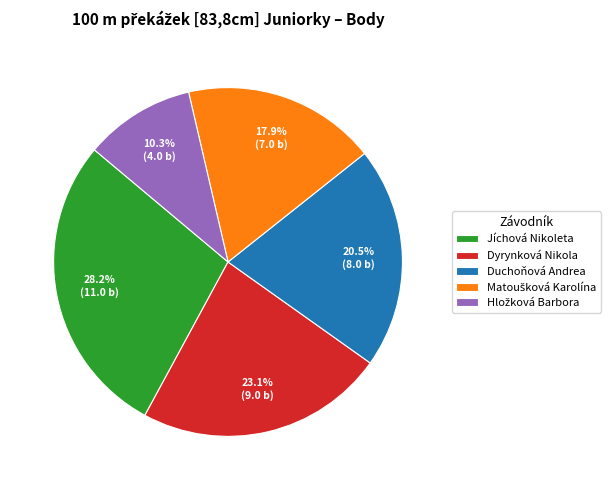

Does Duchoňová Andrea account for over 50% of the chart?

No